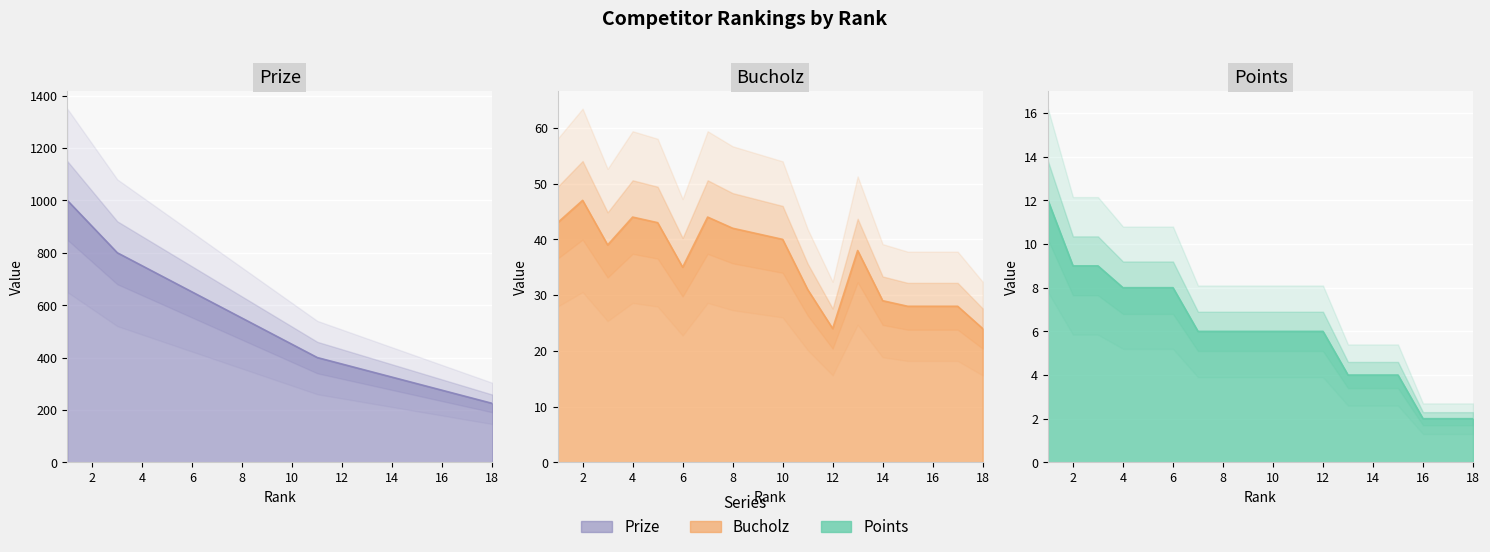

In Bucholz, how many points are higher than both neighbors (excluding endpoints)?

4